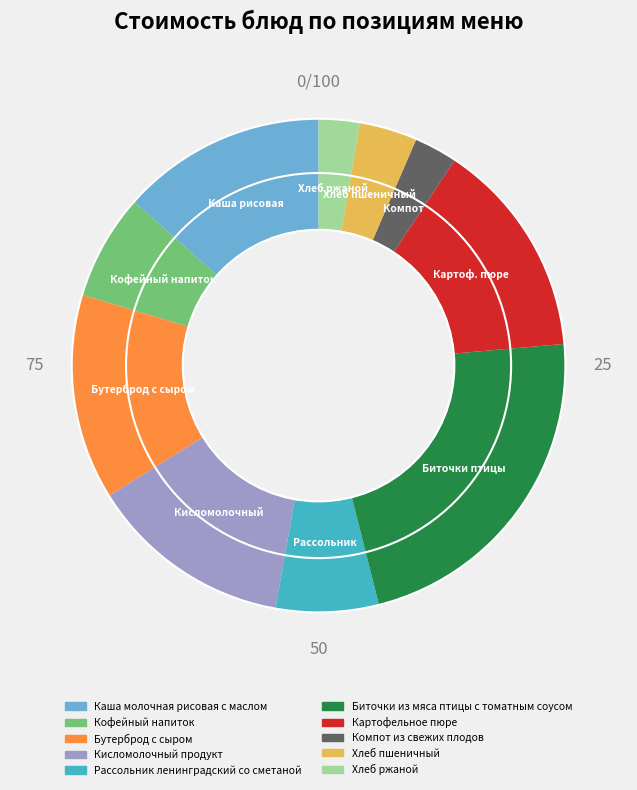

Does any single category account for the majority?

No